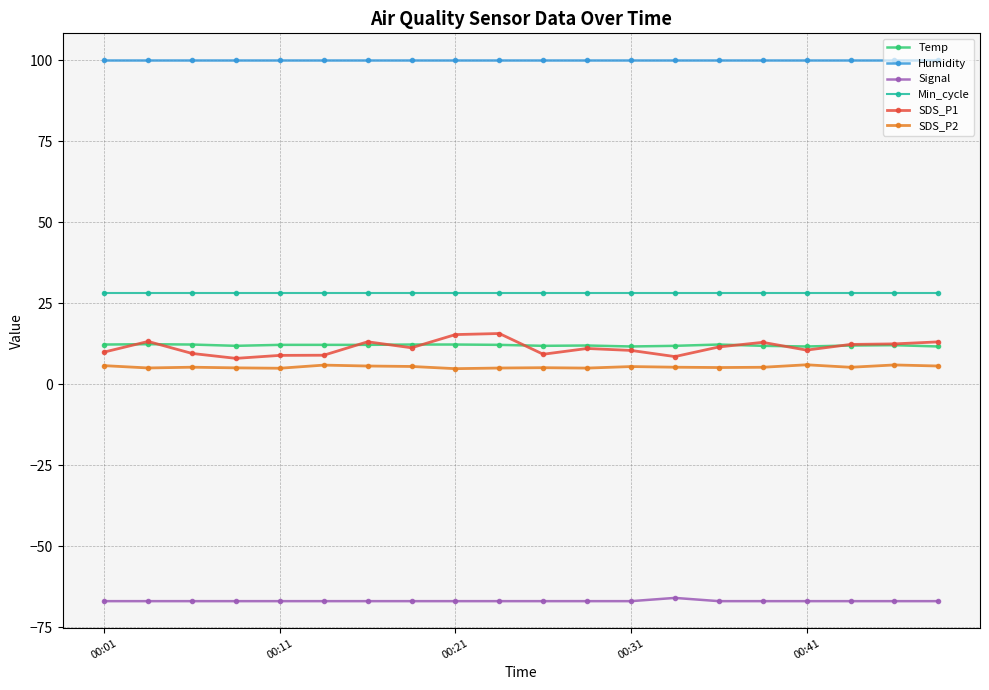

True or false: Signal and SDS_P1 intersect in this chart.

False